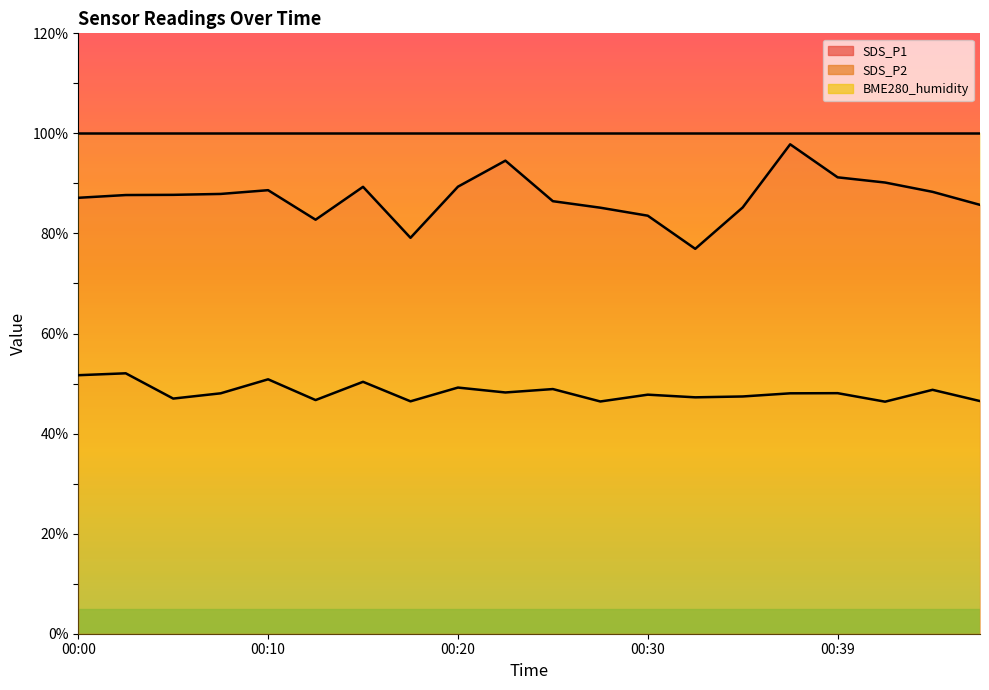

At which category does SDS_P1 reach its first local valley?

00:13